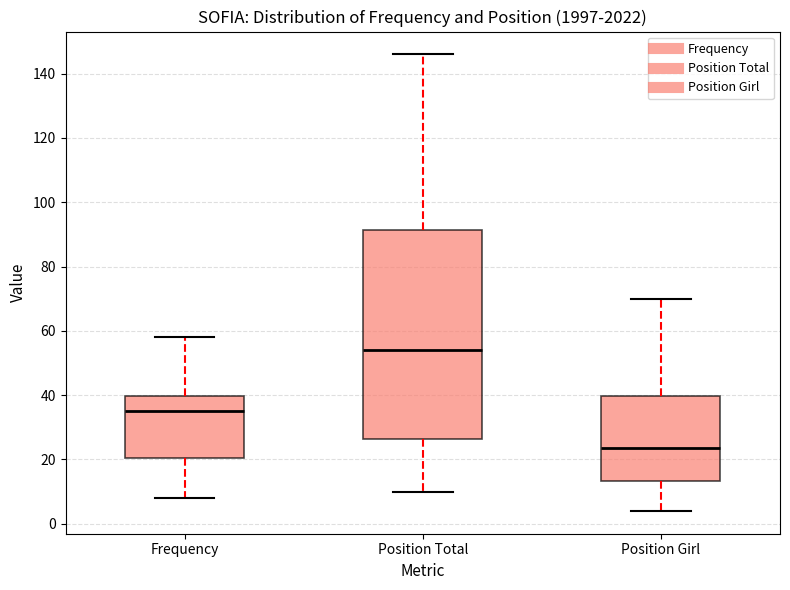

Where does the lower whisker of the box for Position Girl end on the y-axis? The values are not printed on the chart, so give them approximately, as read against the axis.

4